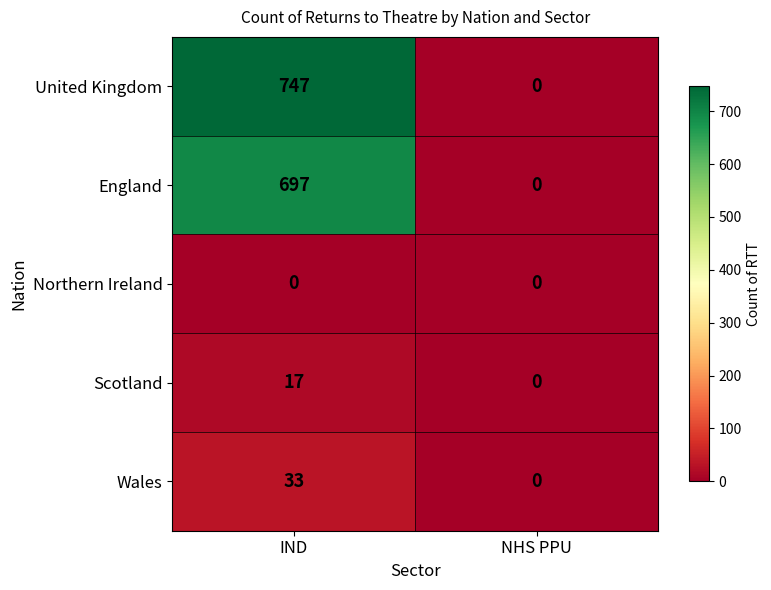

Which series has the largest range (max minus min)?

United Kingdom